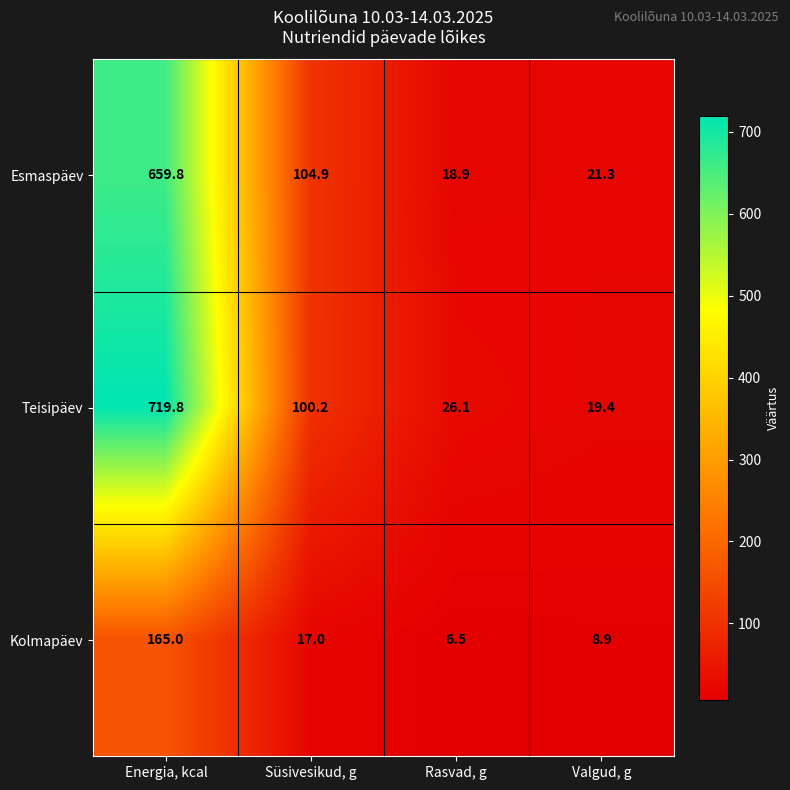

Rank the series by their maximum value, from lowest to highest.

Kolmapäev, Esmaspäev, Teisipäev